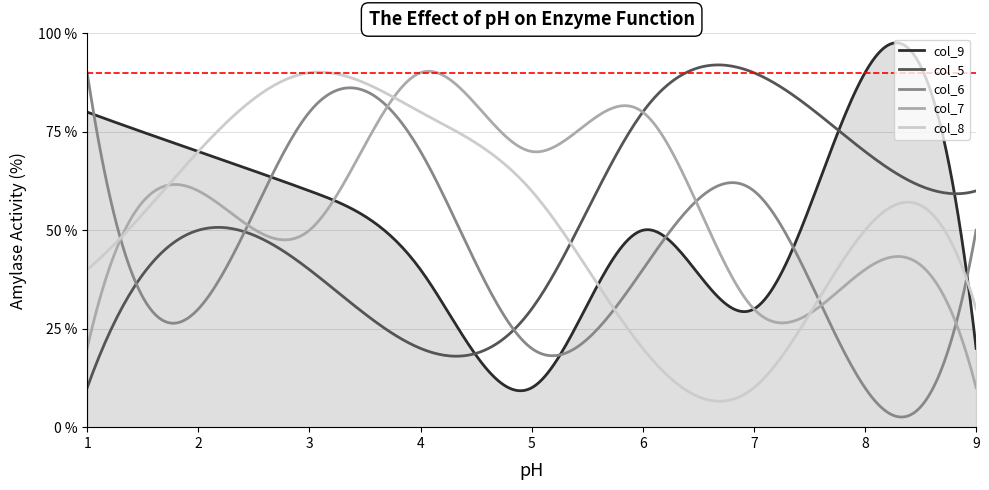

What are all the series names shown in the legend?

col_9, col_5, col_6, col_7, col_8